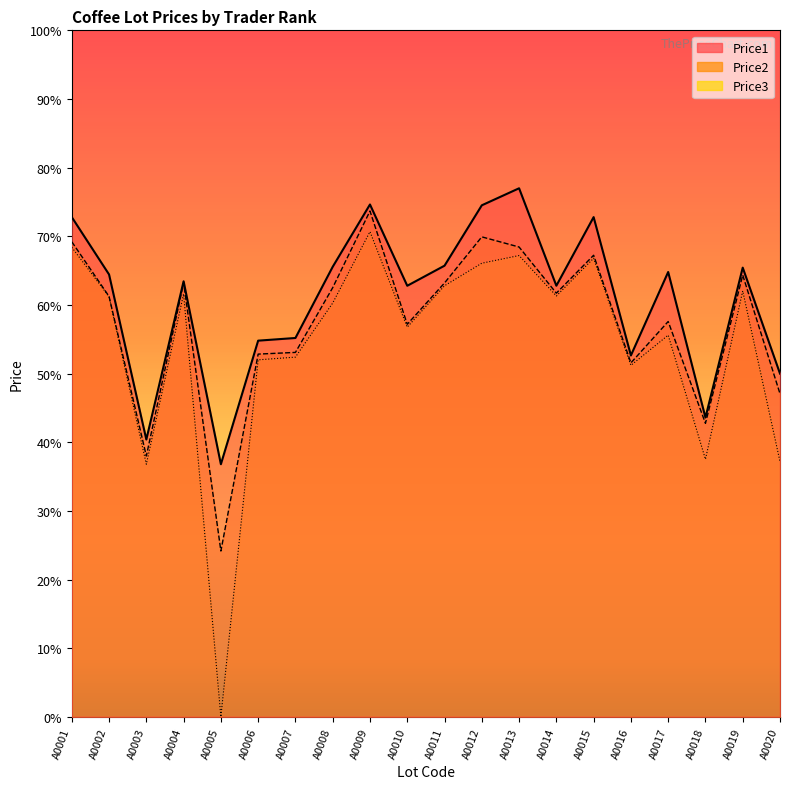

How many data points in Price1 are above 16109?

9